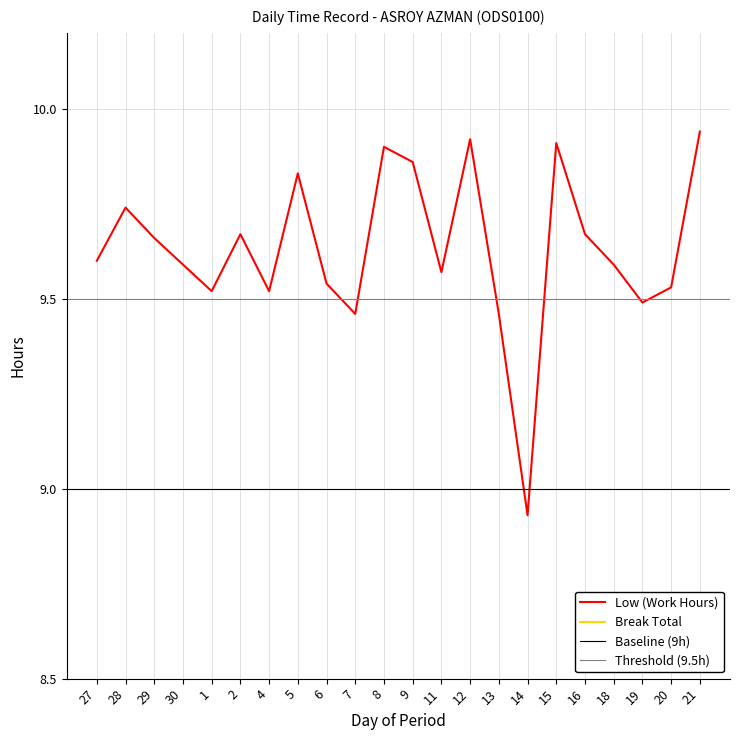

What is the difference between the maximum and minimum values?

1.0